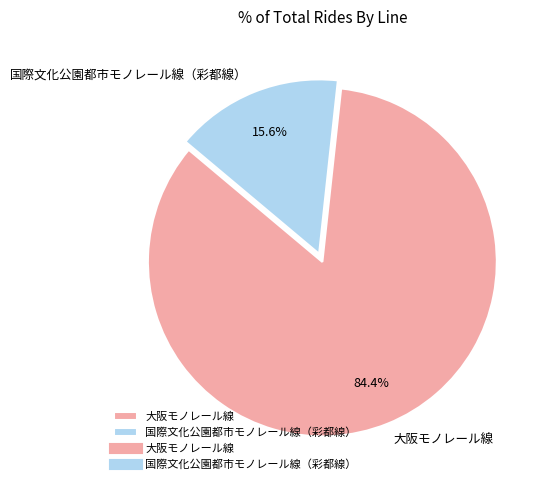

What percentage is the 国際文化公園都市モノレール線（彩都線） slice, to the nearest percent?

16%